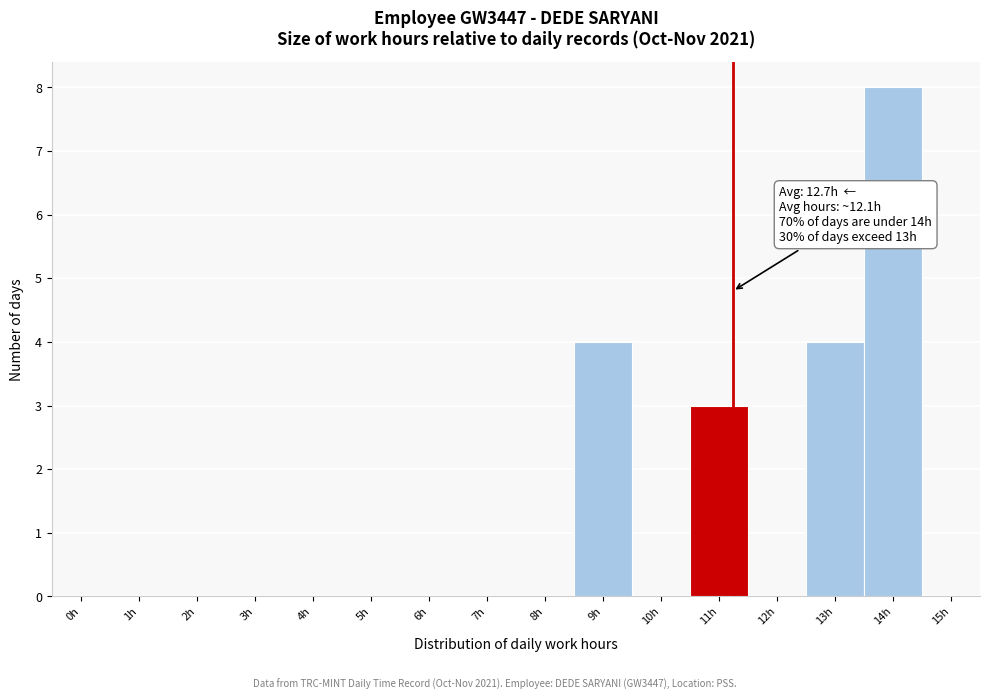

Reading left to right, extract all data points from this chart.

0h=0	1h=0	2h=0	3h=0	4h=0	5h=0	6h=0	7h=0	8h=0	9h=4	10h=0	11h=3	12h=0	13h=4	14h=8	15h=0